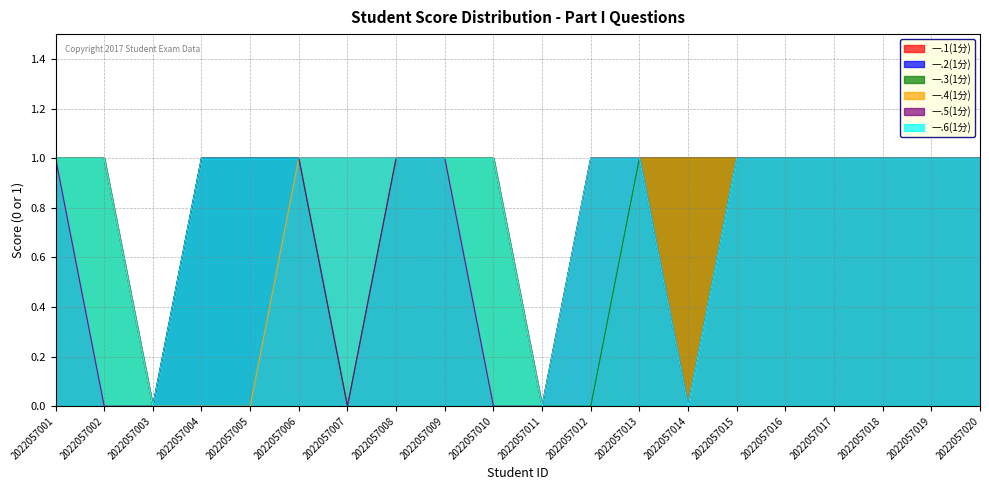

At which label does 一.4(1分) reach its peak?

2022057001